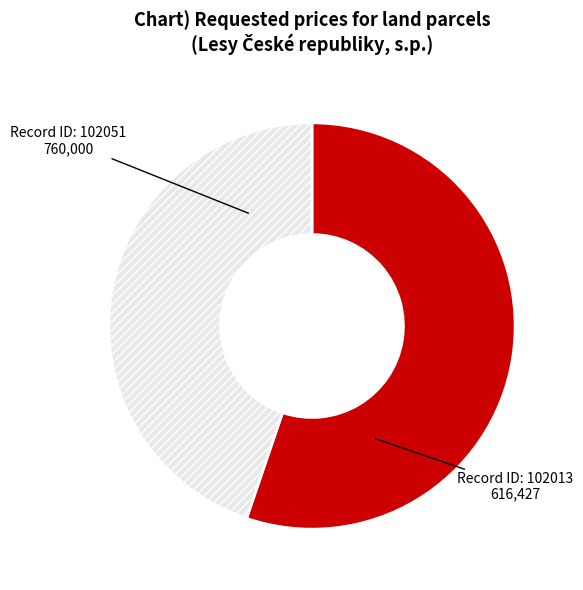

Does any single category account for the majority?

Yes